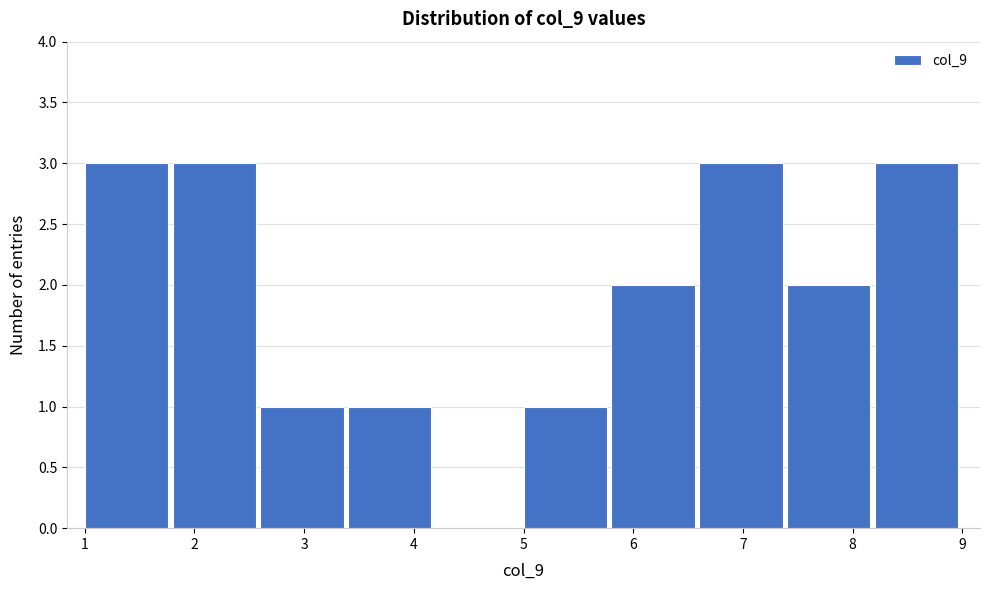

How tall is the bar that spans 7.4 to 8.2 on the x-axis? The values are not printed on the chart, so give them approximately, as read against the axis.

2